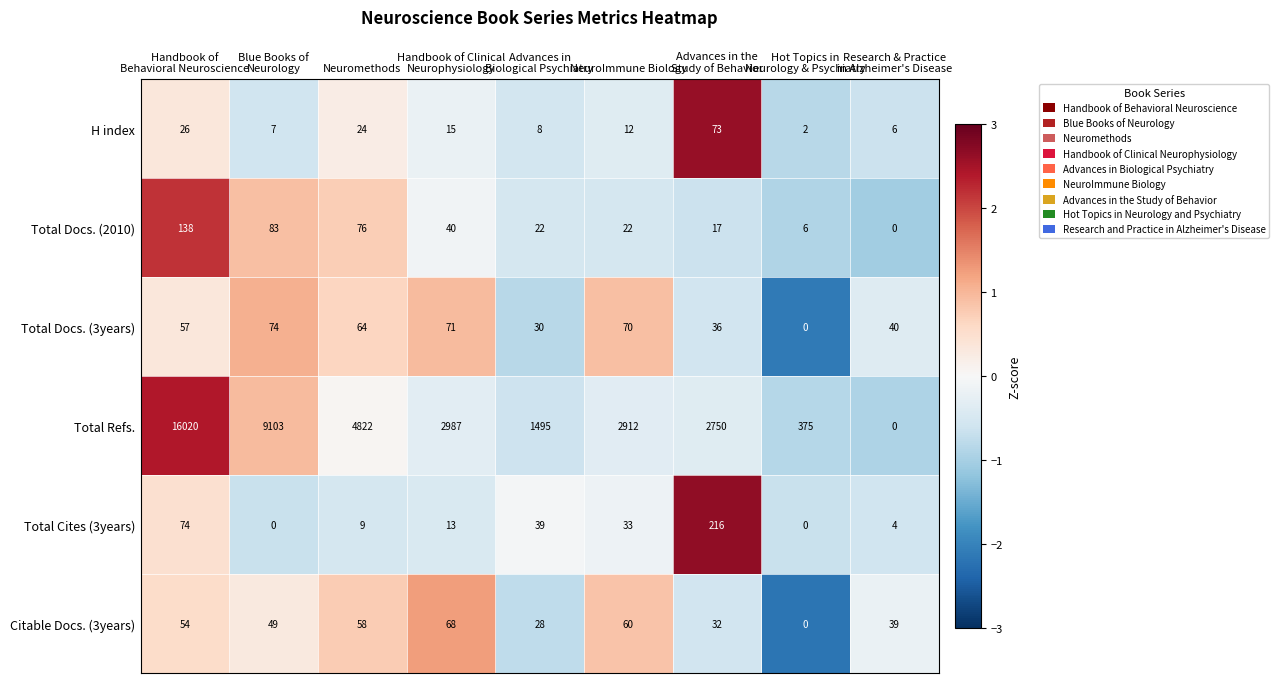

What is the difference between the highest and lowest values at Neuromethods?

4813